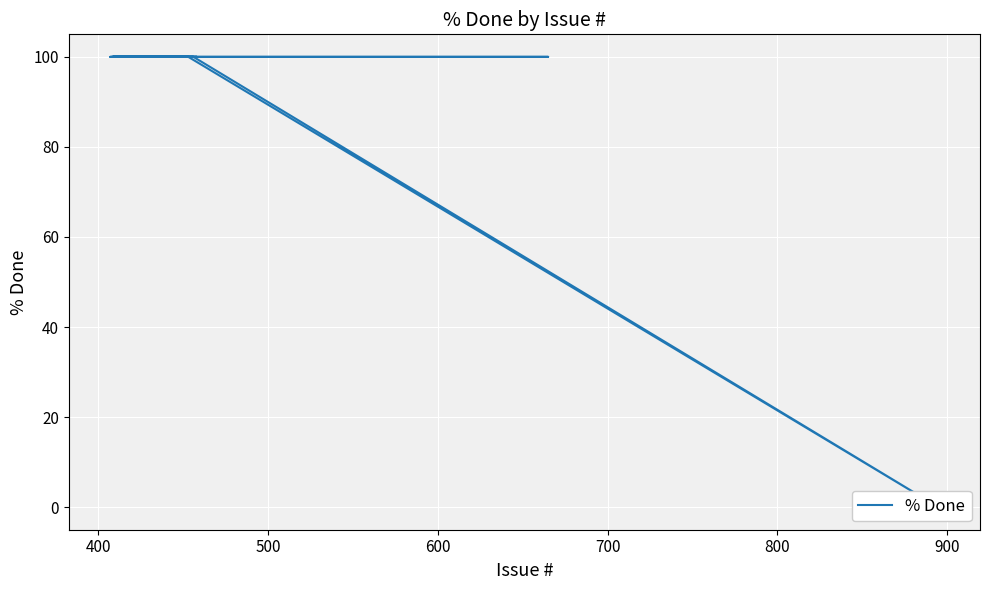

True or false: there are more than 2 points higher than both neighbors.

False